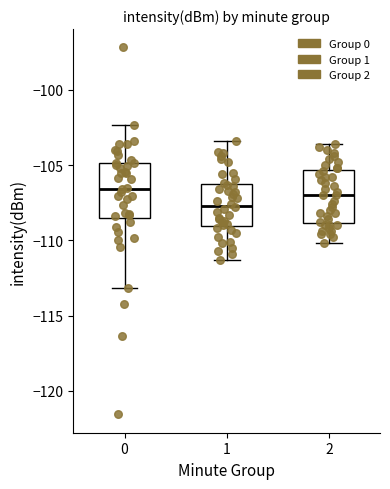

Which box has the lowest median line?

1